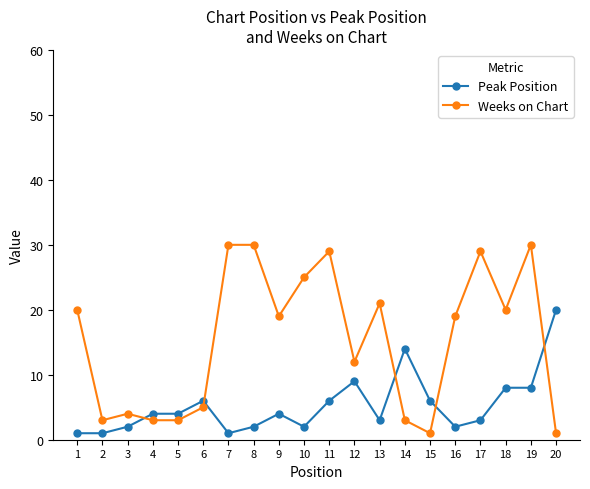

At which category does Weeks on Chart reach its first local peak?

3